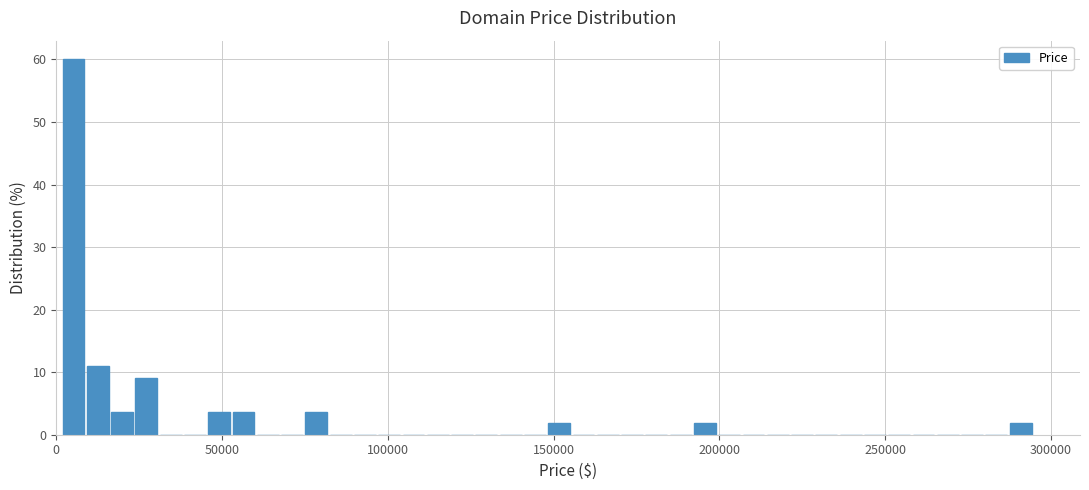

Read against the x-axis, roughly where is the centre of the tallest bar?

5000